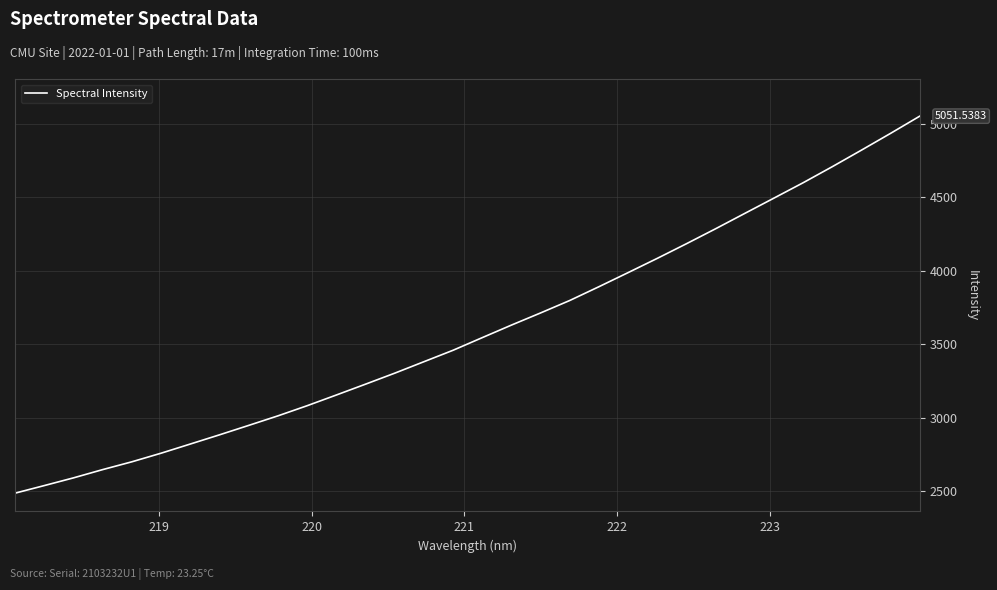

What is the difference between the maximum and minimum values?

2565.0